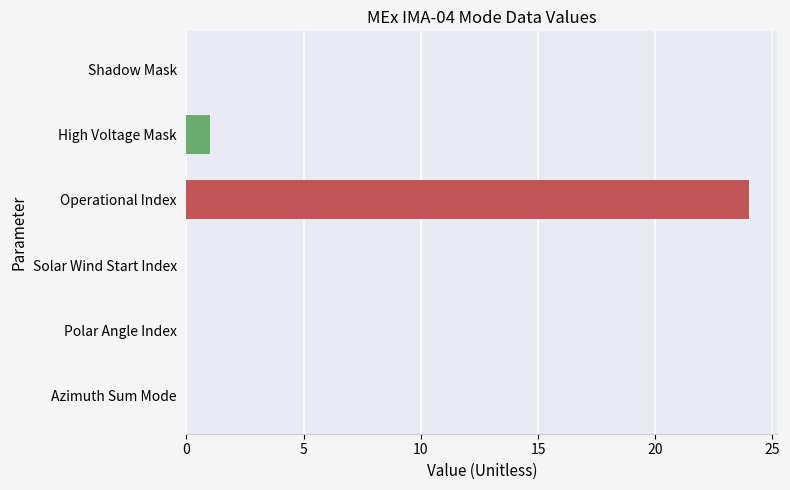

Is it true that the value at Azimuth Sum Mode is 0?

True